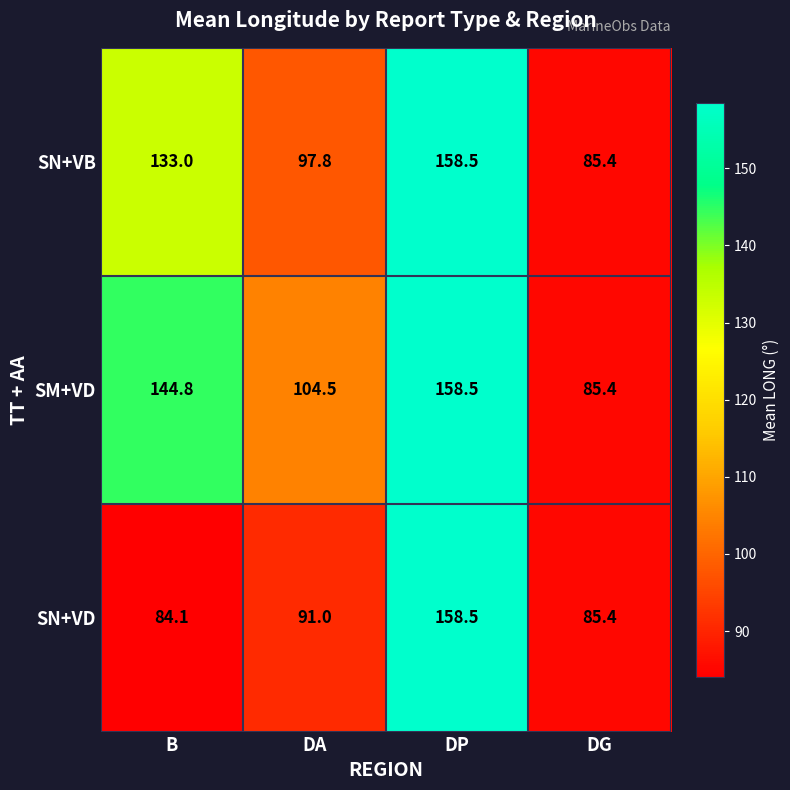

Which category has the lowest value across all series?

B